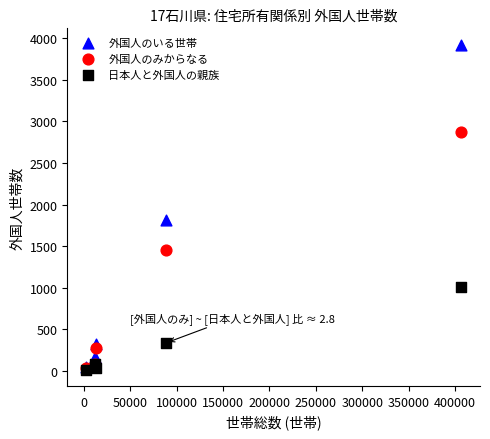

In the 外国人のいる世帯 series, what Y value is closest to 1986?

1810